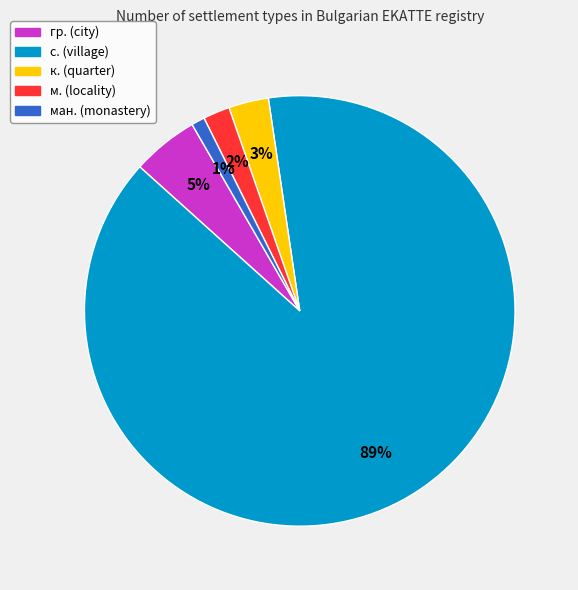

To the nearest percent, what is the difference between the largest and smallest slice percentages?

88%